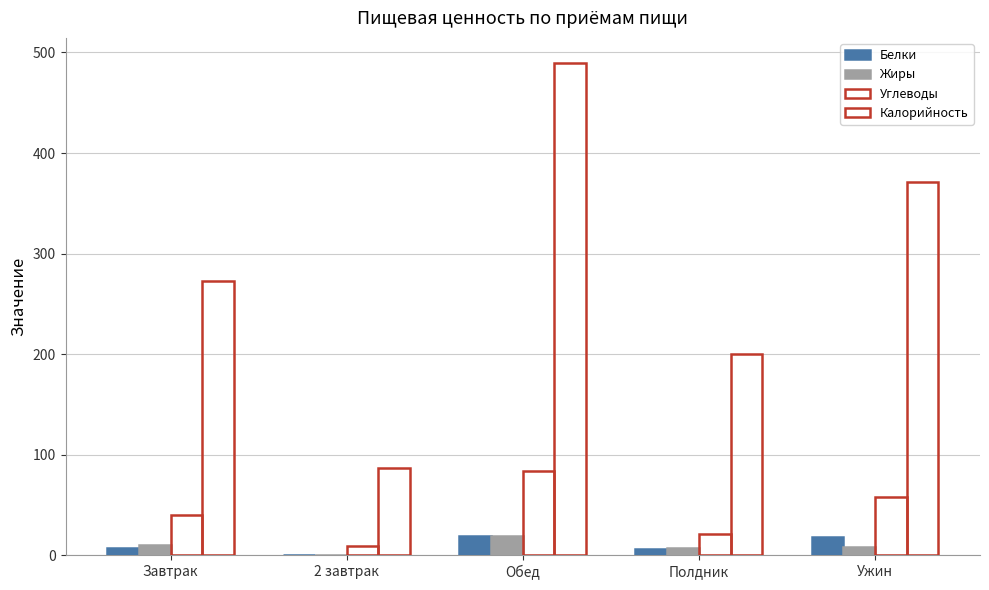

What is the maximum value shown in the chart?

490.0